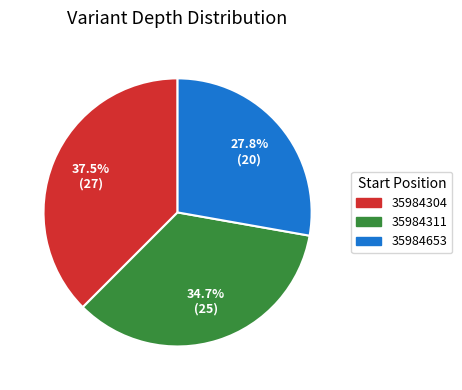

To the nearest percent, what is the combined percentage of 35984653 and 35984304?

65%